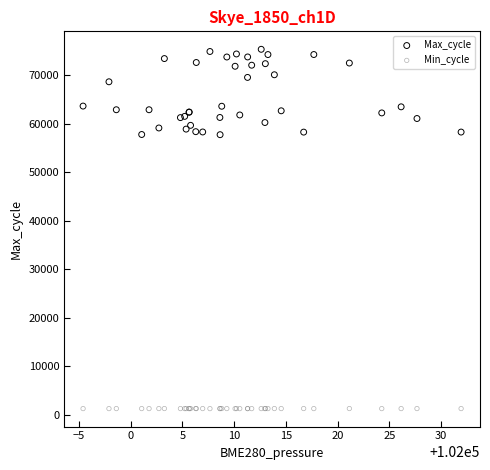

Which series has the largest Y range (max minus min)?

Max_cycle